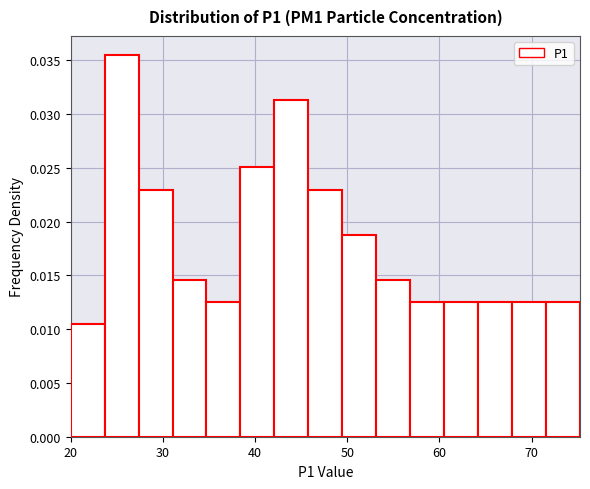

Around what value on the x-axis is the tallest bar? Give the approximate position of its centre, as read against the axis.

26